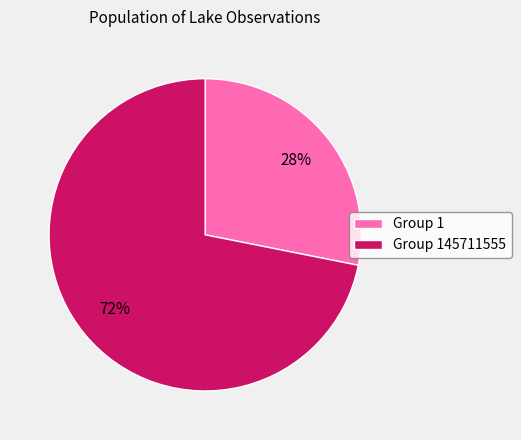

Which slice is the largest?

Group 145711555